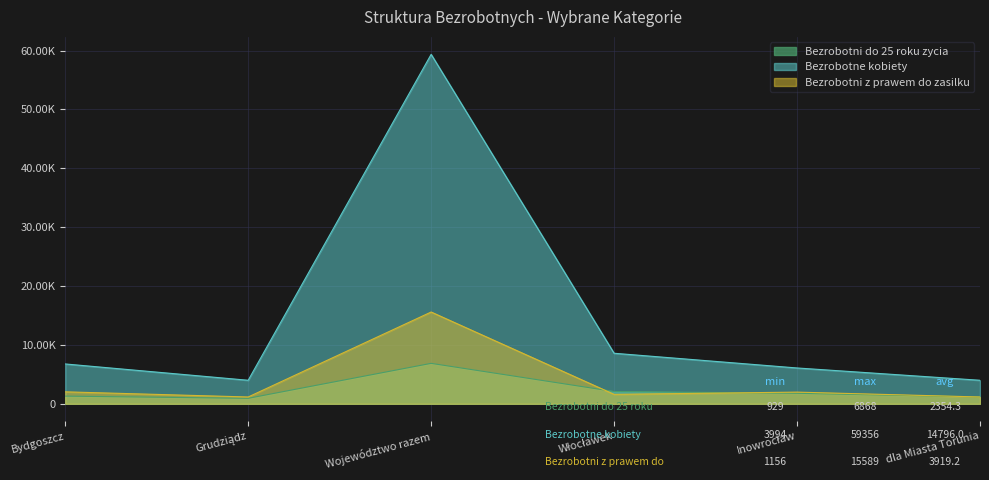

True or false: Bezrobotne kobiety and Bezrobotni z prawem do zasilku cross at least once.

False